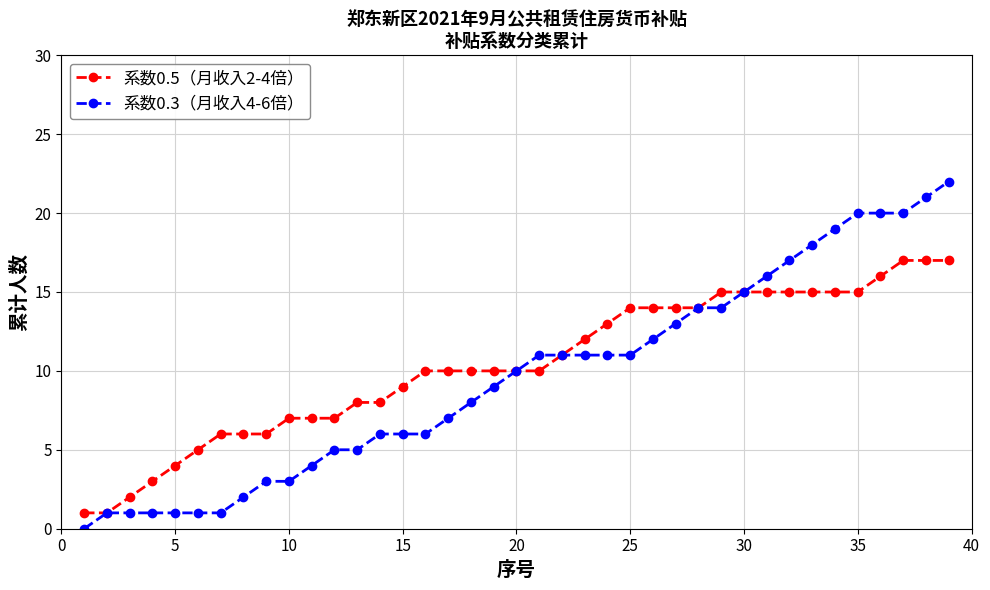

Reading right to left, transcribe all the data shown in this chart.

系数0.5（月收入2-4倍）: 17	17	17	16	15	15	15	15	15	15	15	14	14	14	14	13	12	11	10	10	10	10	10	10	9	8	8	7	7	7	6	6	6	5	4	3	2	1	1
系数0.3（月收入4-6倍）: 22	21	20	20	20	19	18	17	16	15	14	14	13	12	11	11	11	11	11	10	9	8	7	6	6	6	5	5	4	3	3	2	1	1	1	1	1	1	0